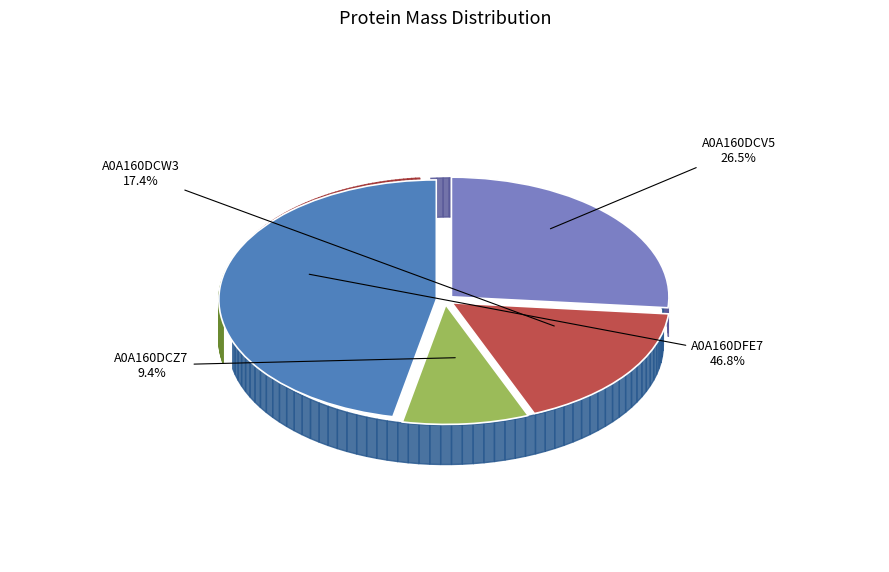

To the nearest percent, what percentage of the pie is A0A160DFE7?

47%